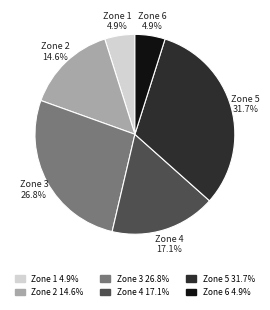

Is there any slice that represents more than half of the pie?

No